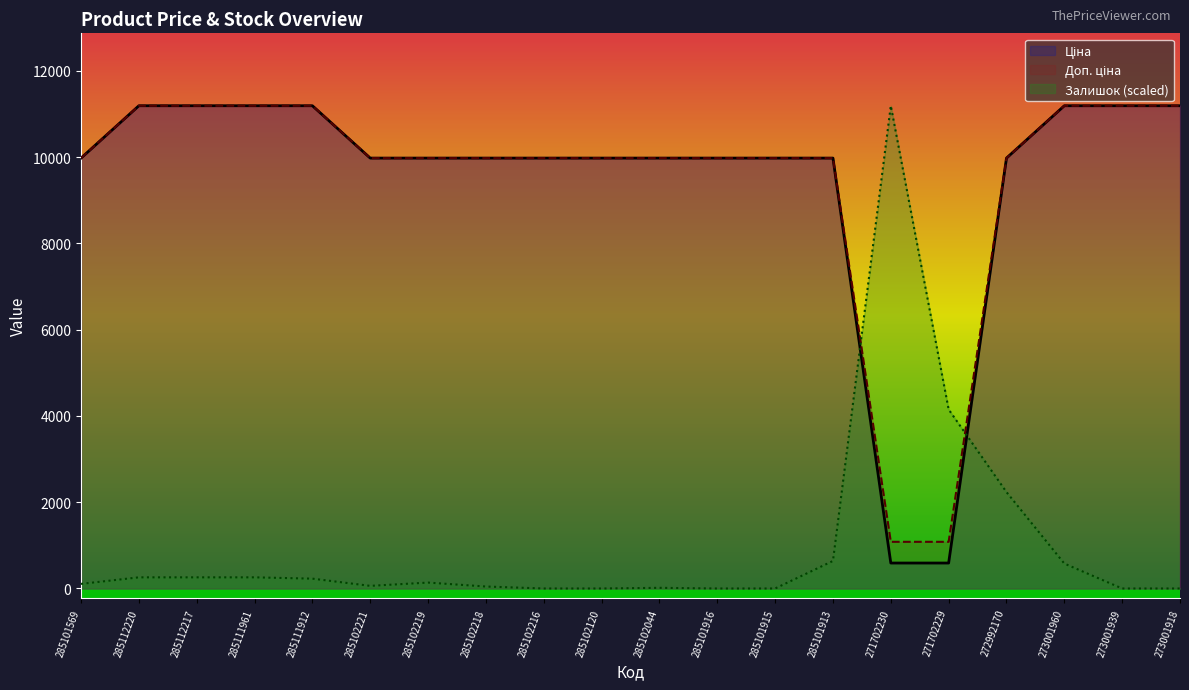

At which category is the sum across all series the highest?

273001960